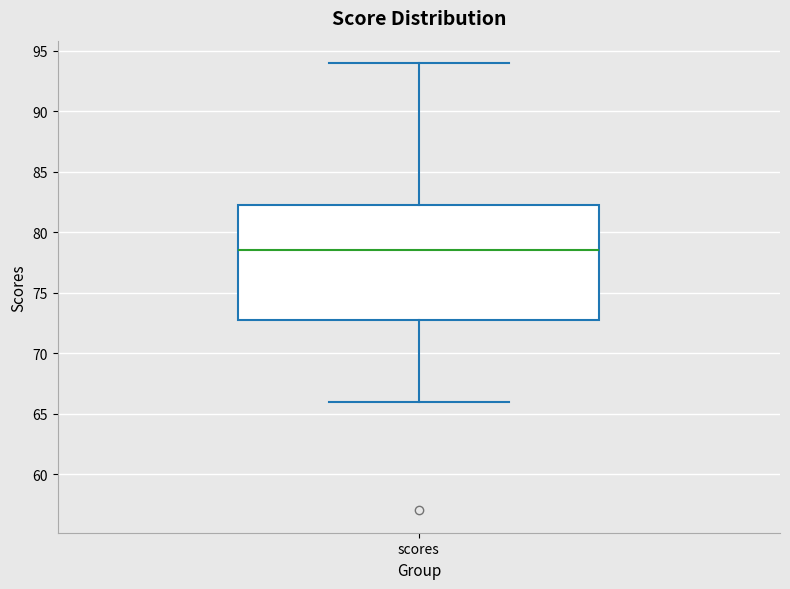

Transcribe this box plot: give where the median line is, the range the box spans, and where the two whiskers end, as read against the y-axis. The values are not printed on the chart, so give them approximately, as read against the axis.

median 78.5, box 73.0 to 82.5, whiskers 66.0 to 94.0